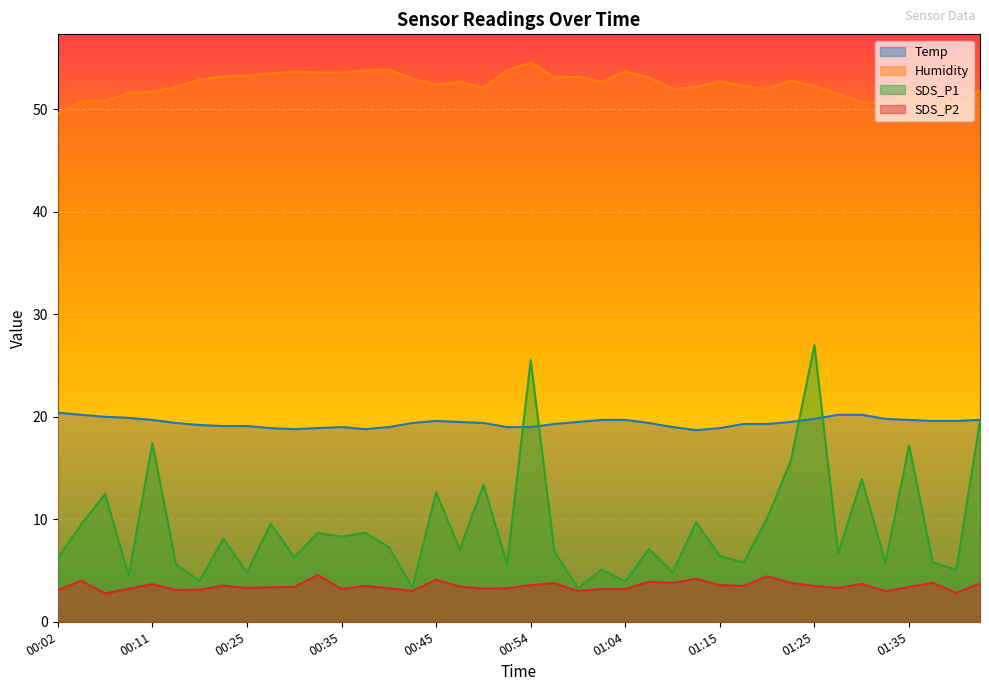

What is the sum of all Humidity values?

2097.3